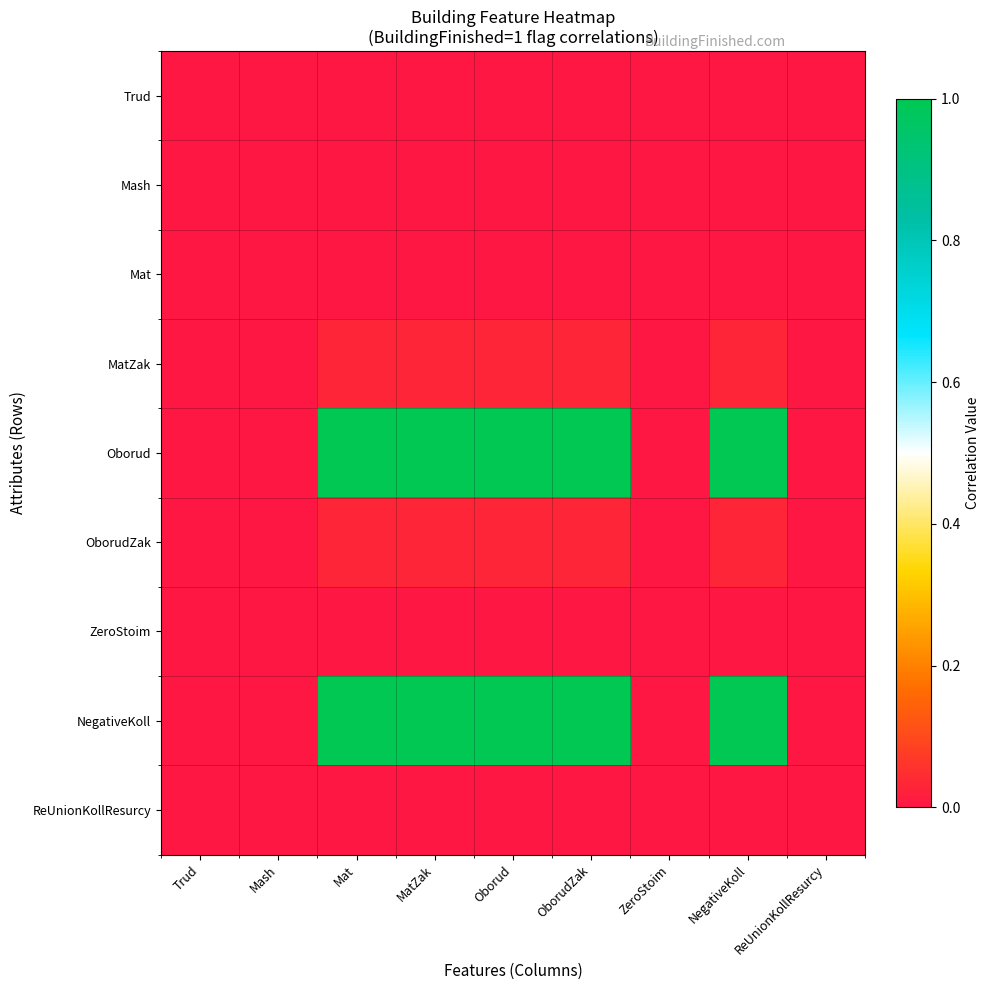

At which category does the chart reach its minimum across all series?

Trud